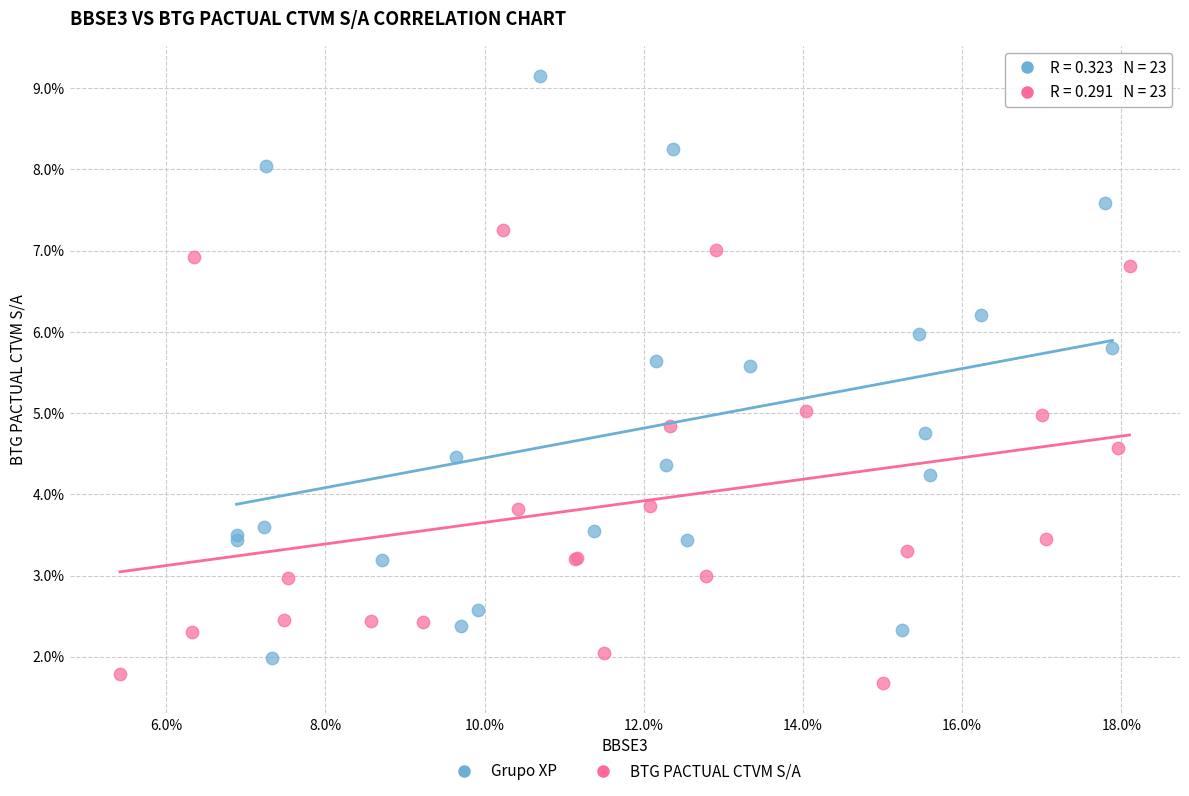

Which series has the largest Y range (max minus min)?

Grupo XP